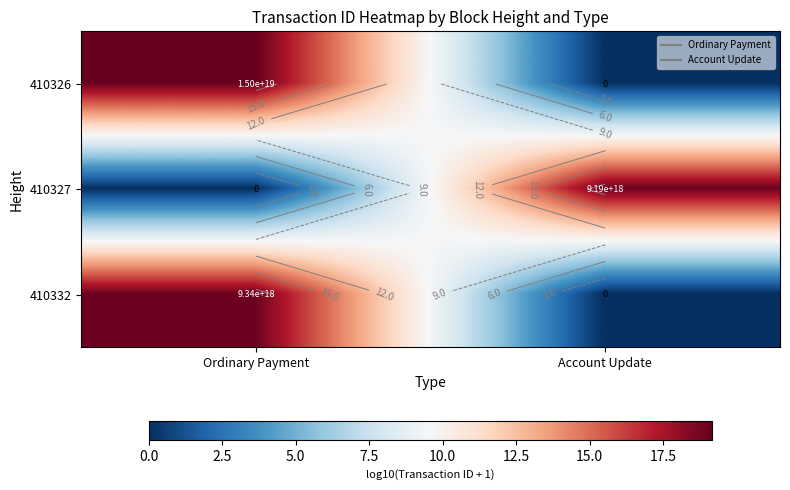

Is the value of 410327 at Ordinary Payment greater than the value of 410332 at Account Update?

No